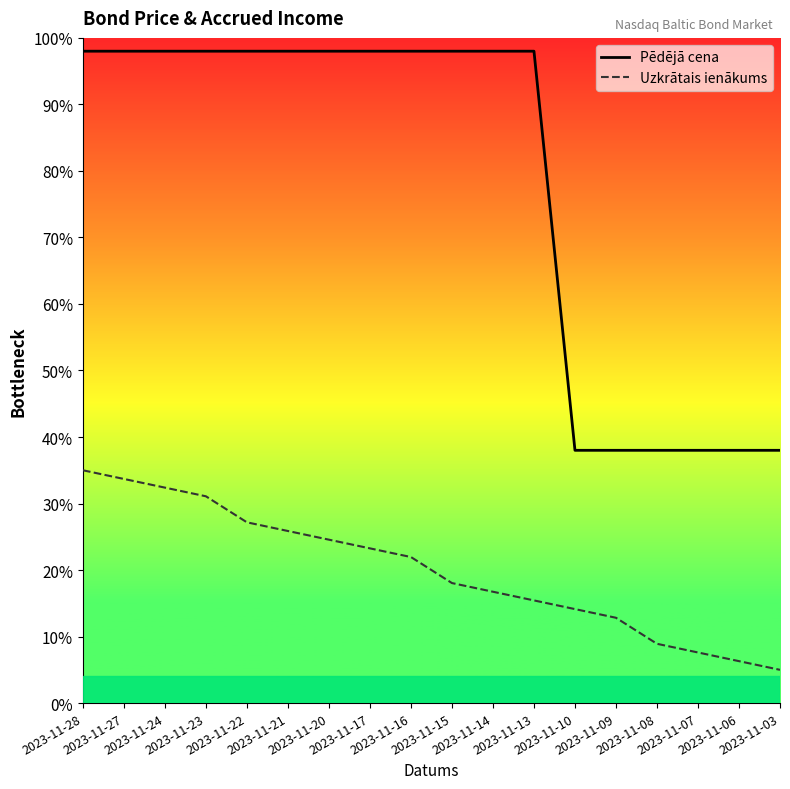

True or false: Uzkrātais ienākums has more than 0 interior local peaks.

False